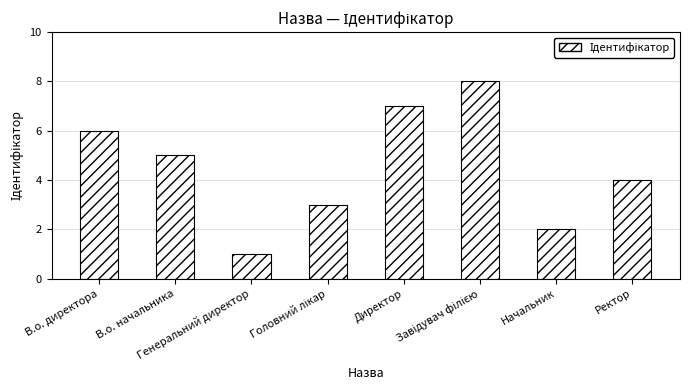

What is the difference between the maximum and second lowest values?

6